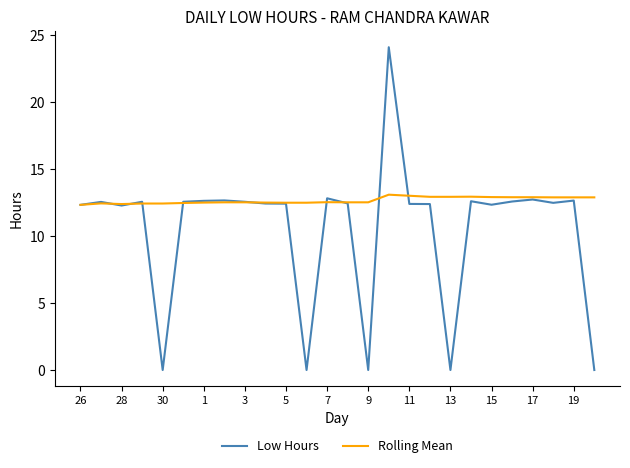

At how many categories does at least one series exceed 8?

26